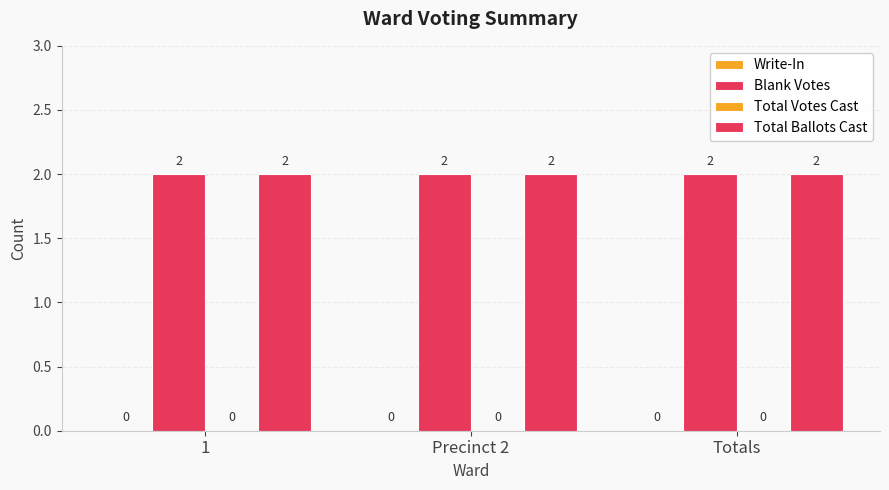

What position from the right is 1?

3